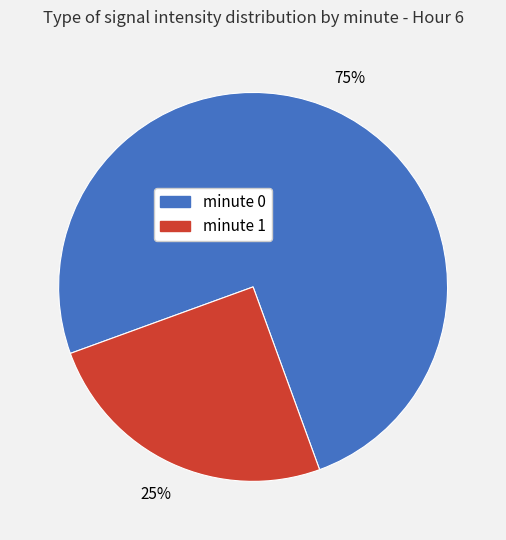

Which category has the biggest portion of the pie?

minute 0